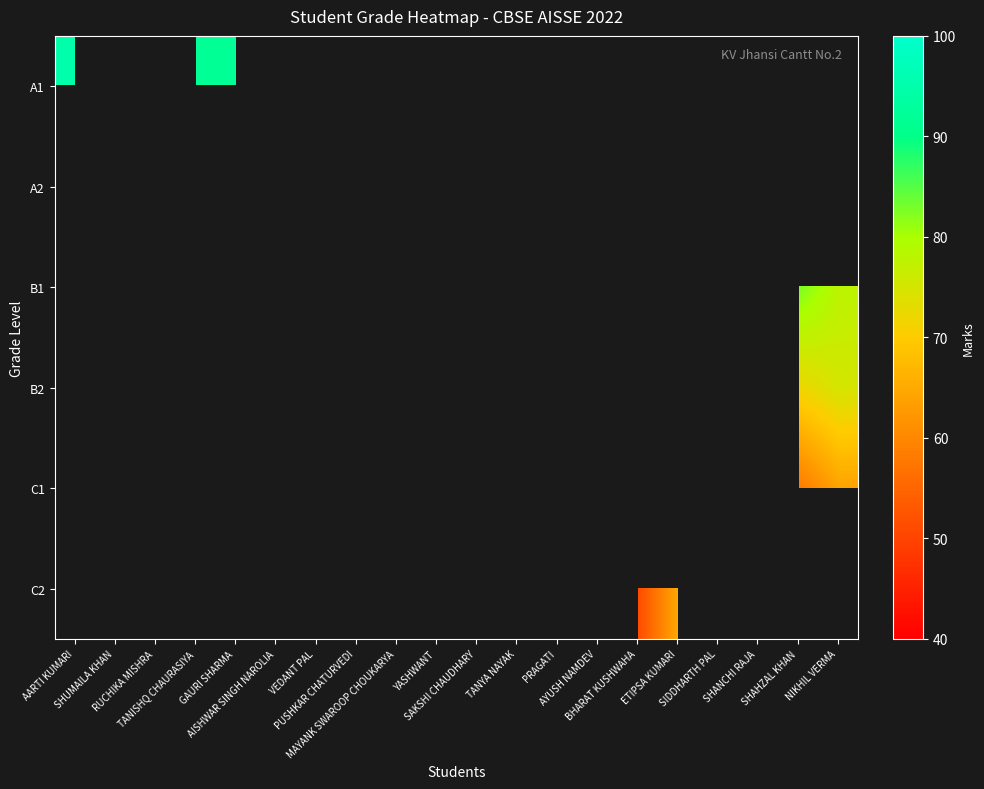

How many values in A1 are above zero?

4